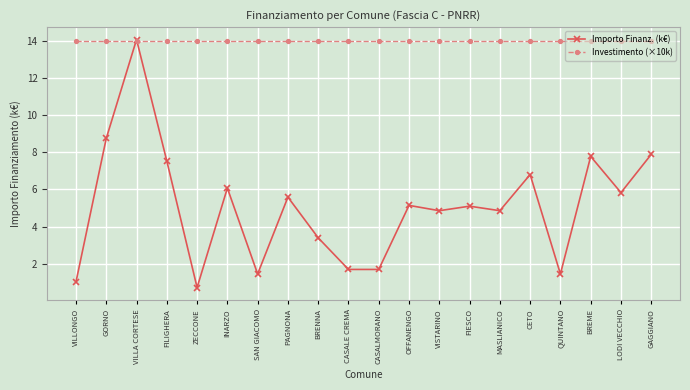

What is the spread (max minus min) of values at BREME?

6.2